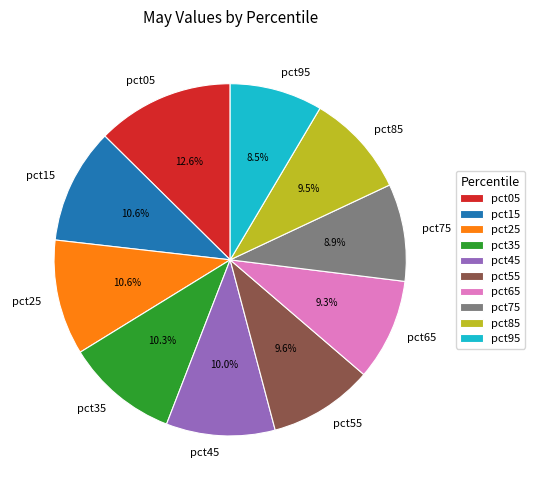

How many segments does this pie chart have?

10